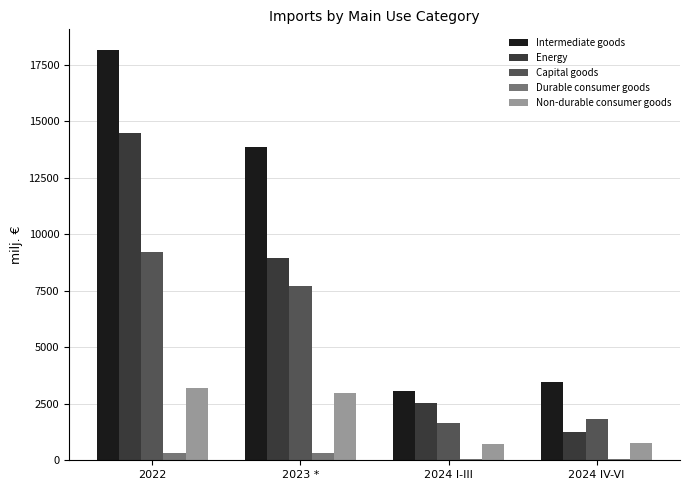

How many bars are there in total?

20